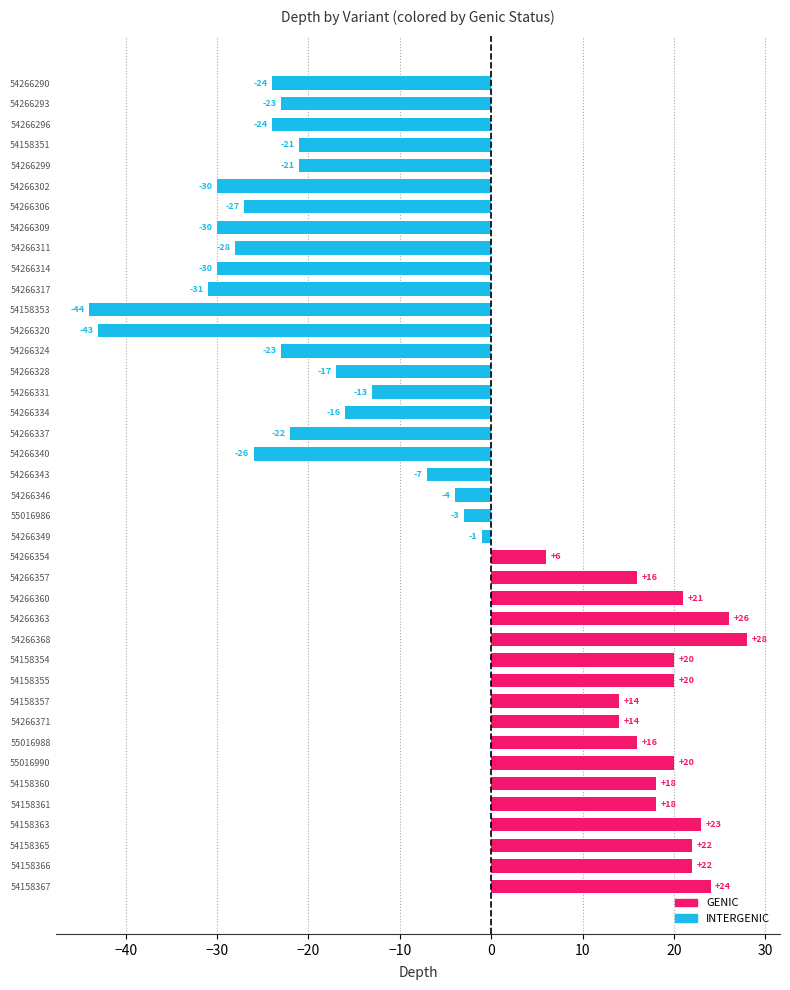

What is the change in value from 54266314 to 54266320?

-13